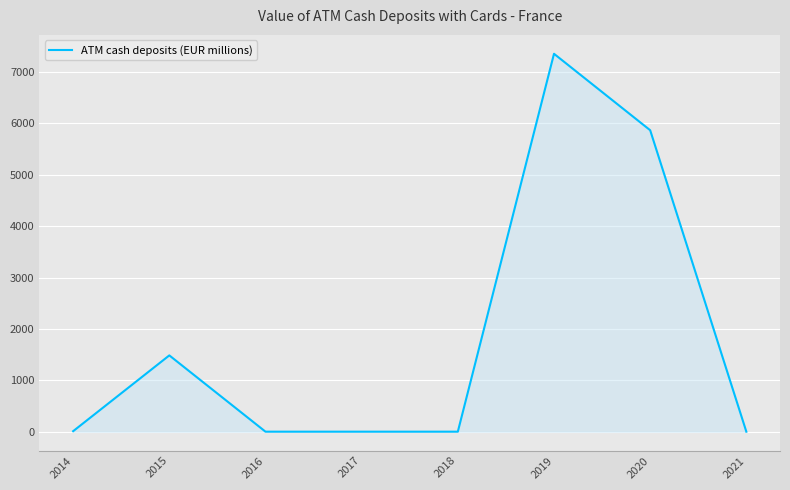

The value at 2020 is 5867.9. True or false?

True